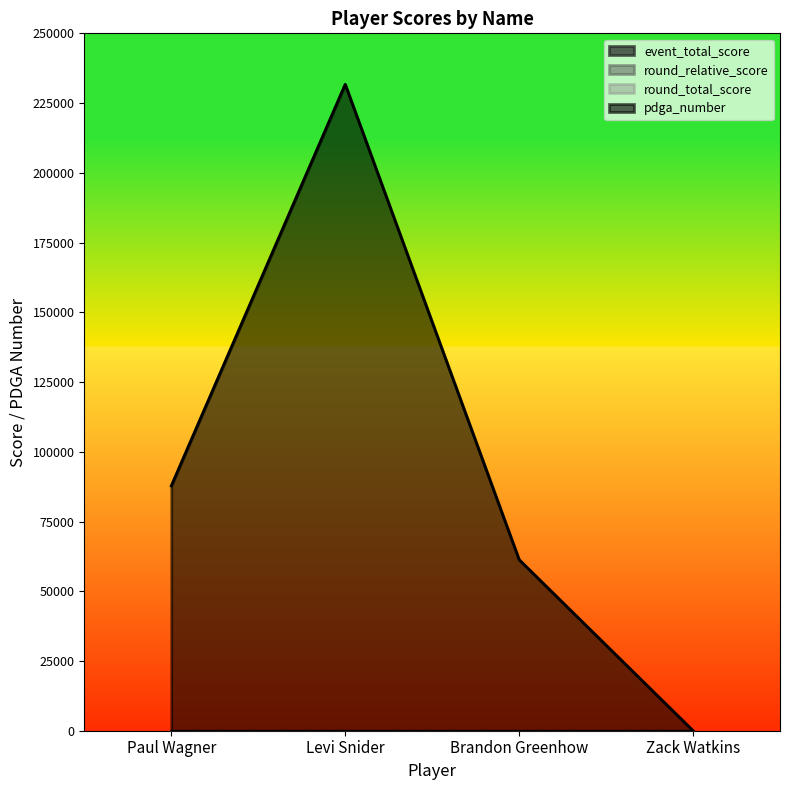

What is the label of the 1st point from the left?

Paul Wagner